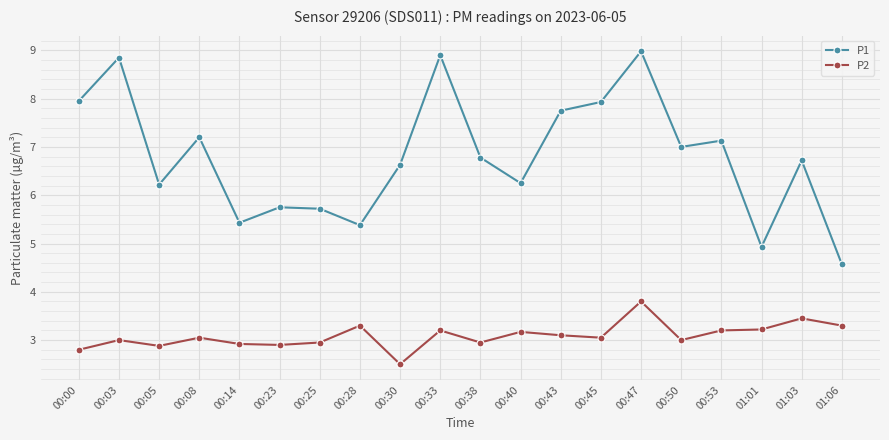

Is it true that P2 equals 3.3 at 01:06?

True